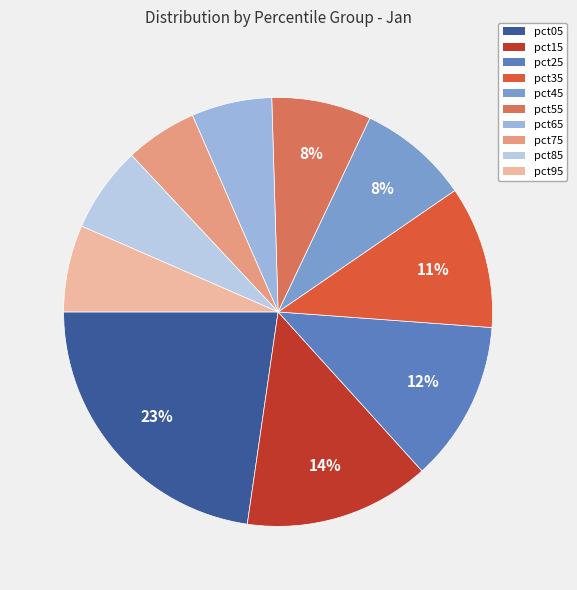

Count the number of slices in the pie.

10